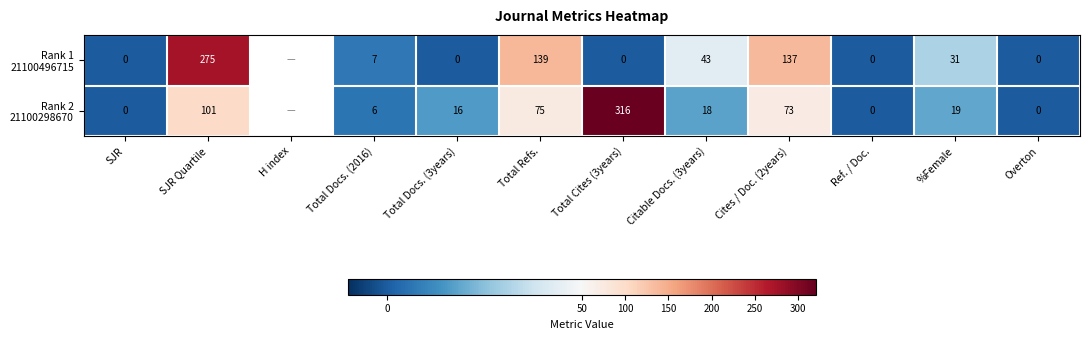

What is the spread (max minus min) of values at Total Docs. (3years)?

16